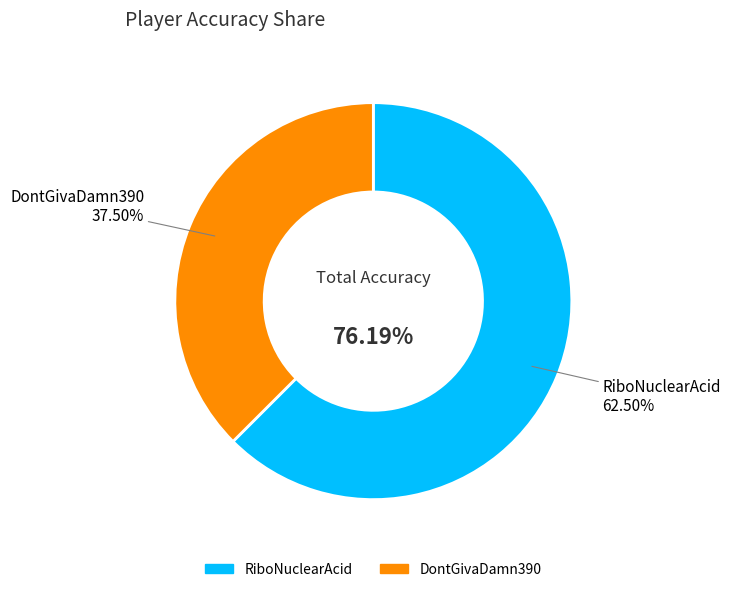

What percentage is NOT represented by DontGivaDamn390?

62.5%